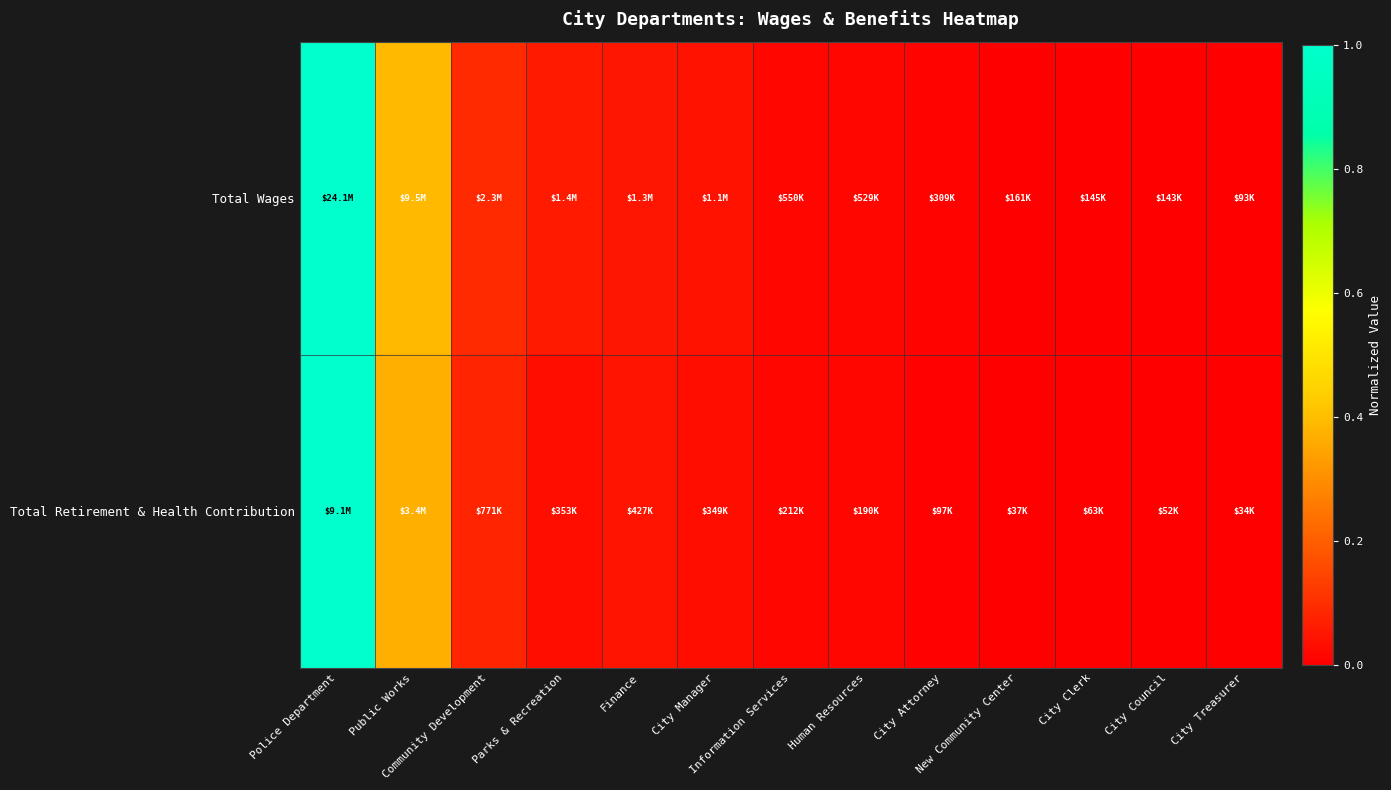

Rank the series by their maximum value, from highest to lowest.

Total Wages, Total Retirement & Health Contribution